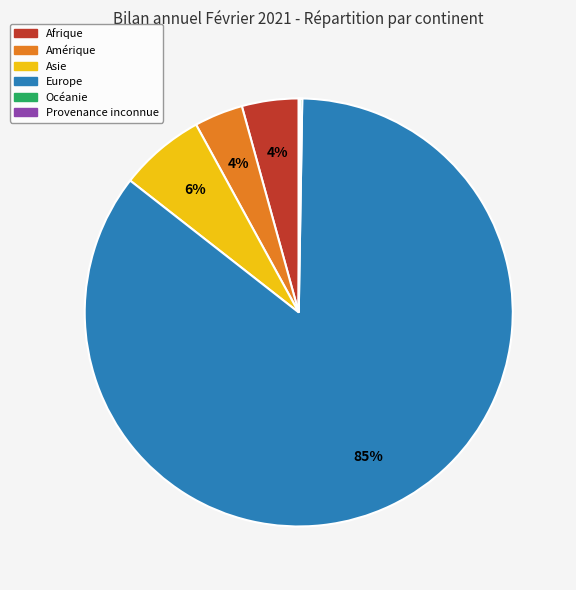

To the nearest percent, what is the average slice percentage?

17%